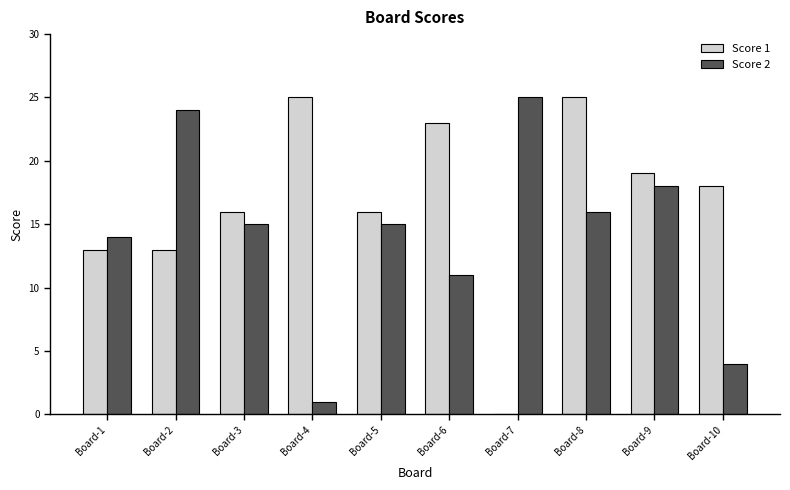

Is it true that Score 2 equals 11 at Board-6?

True